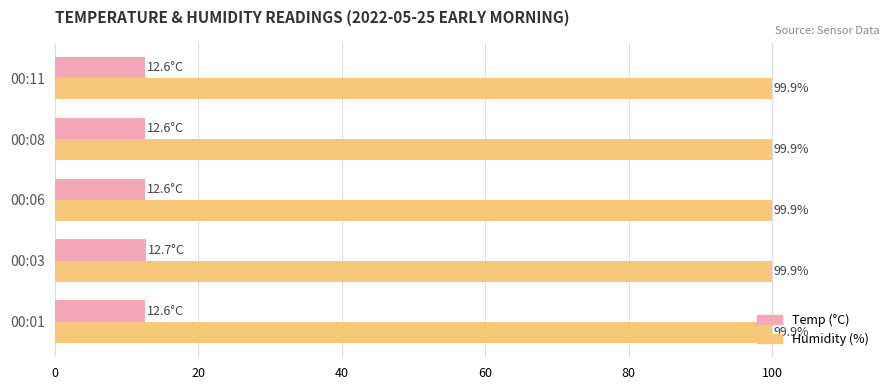

What is the total value across all series at 00:08?

112.5